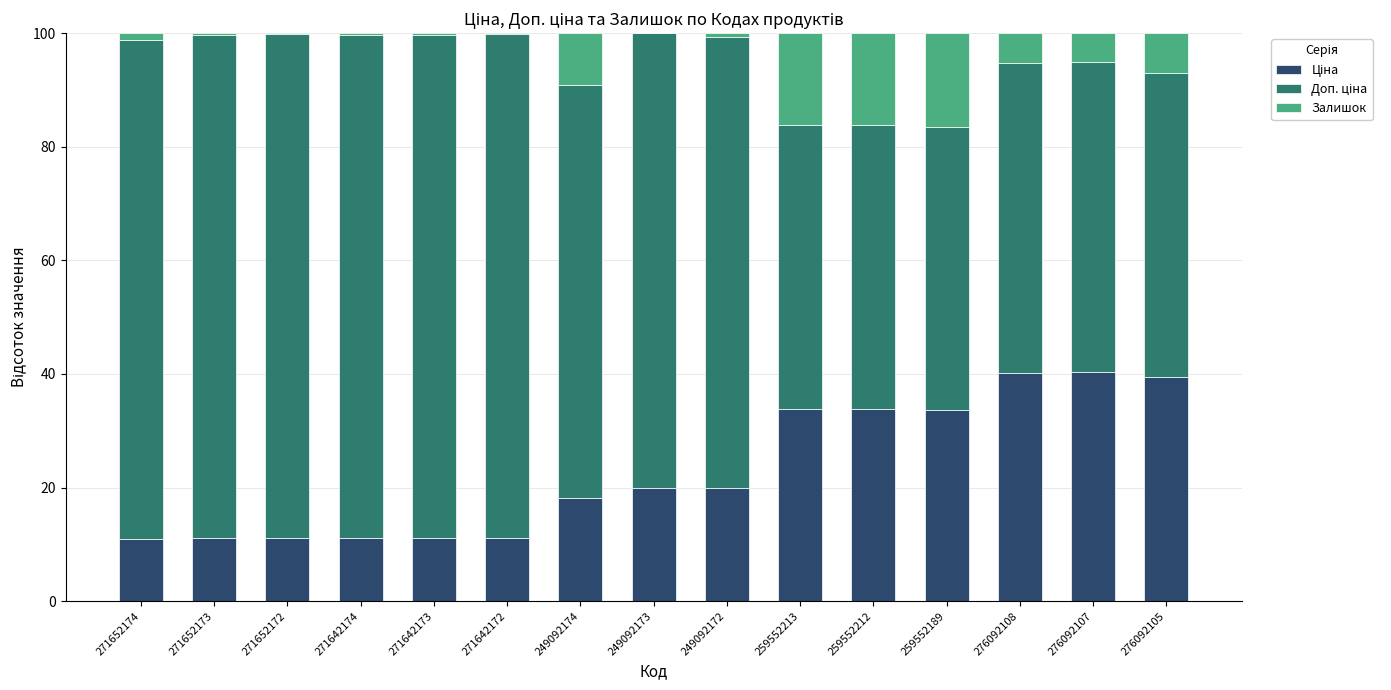

Rank the series by their average value, from highest to lowest.

Доп. ціна, Ціна, Залишок